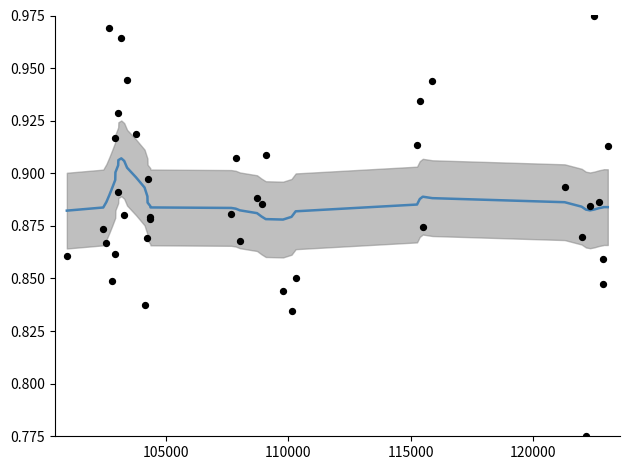

Is the value of rade9_aggzone_norm at 120000 greater than the value of smoothed at 19?

No